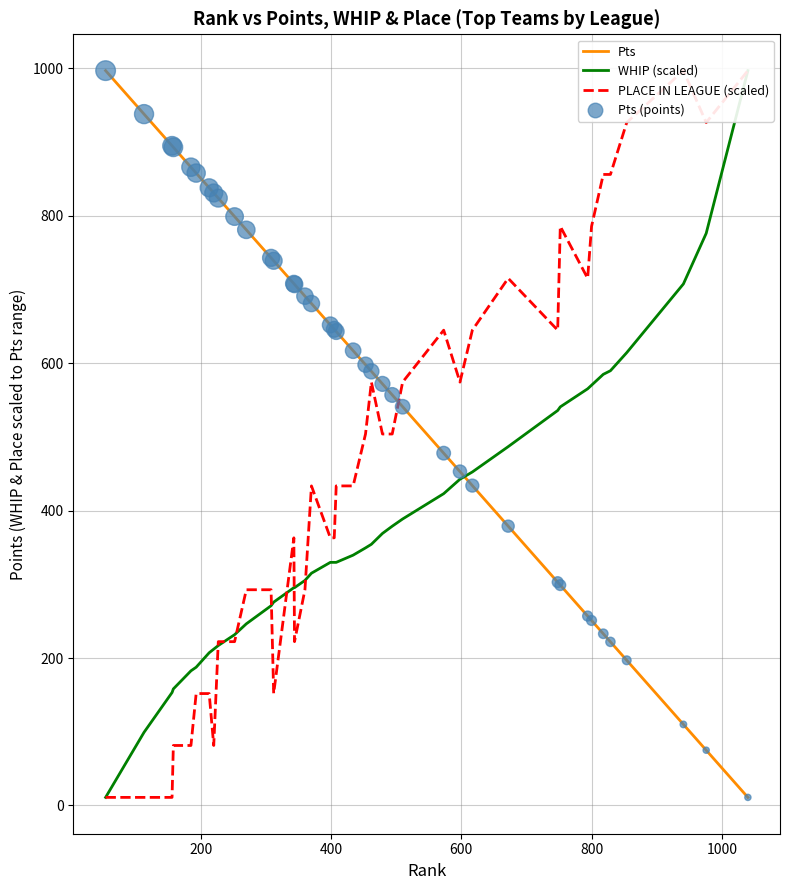

Which series reaches the minimum Y coordinate?

Pts